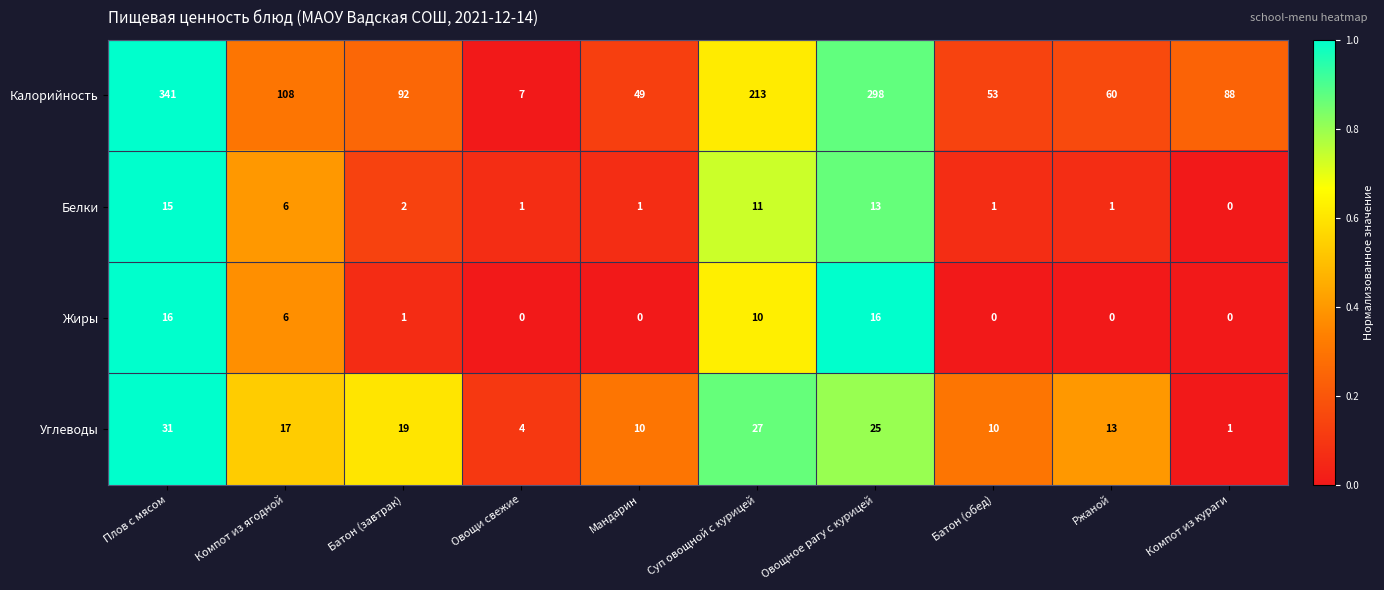

What is the difference between the maximum and second lowest values in the Калорийность series?

292